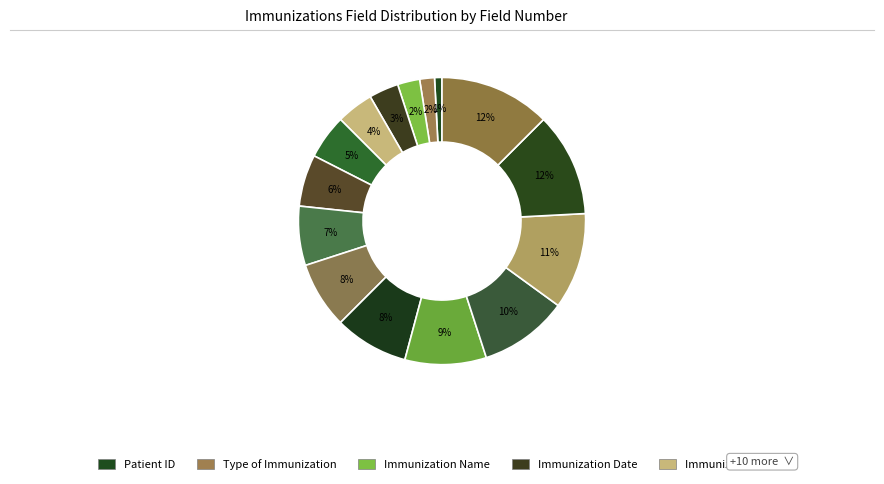

How many segments does this pie chart have?

15